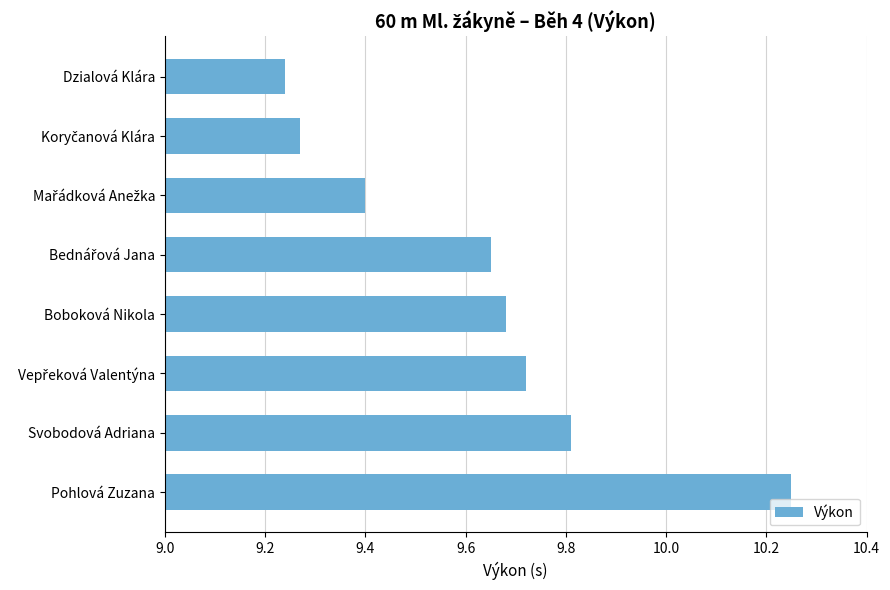

Which label corresponds to the smallest value in the chart?

Dzialová Klára